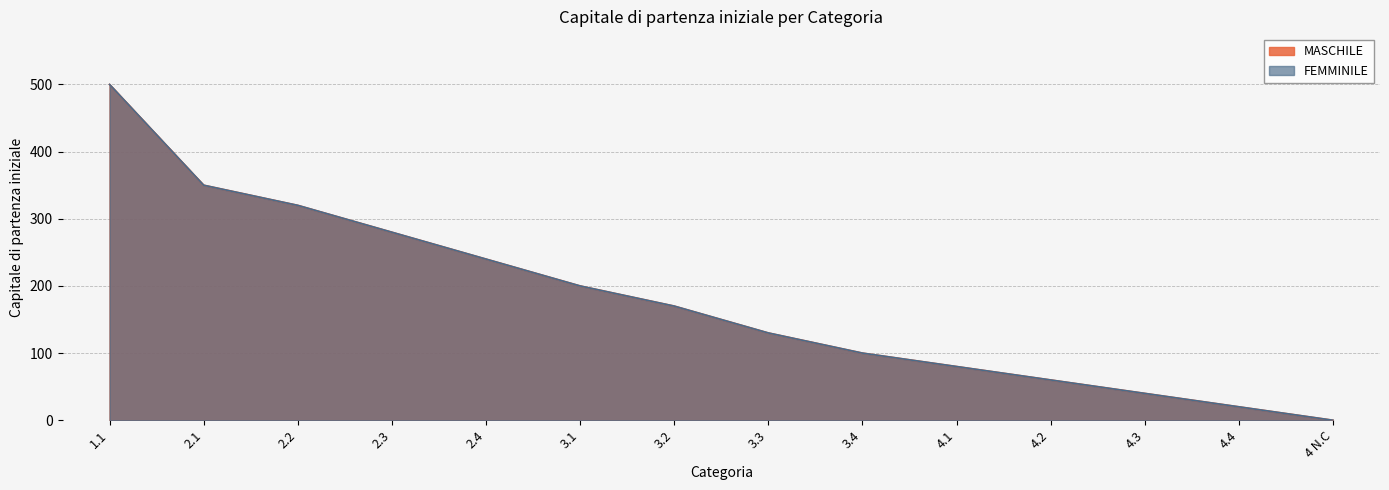

The FEMMINILE series shows 130 at 3.3. True or false?

True